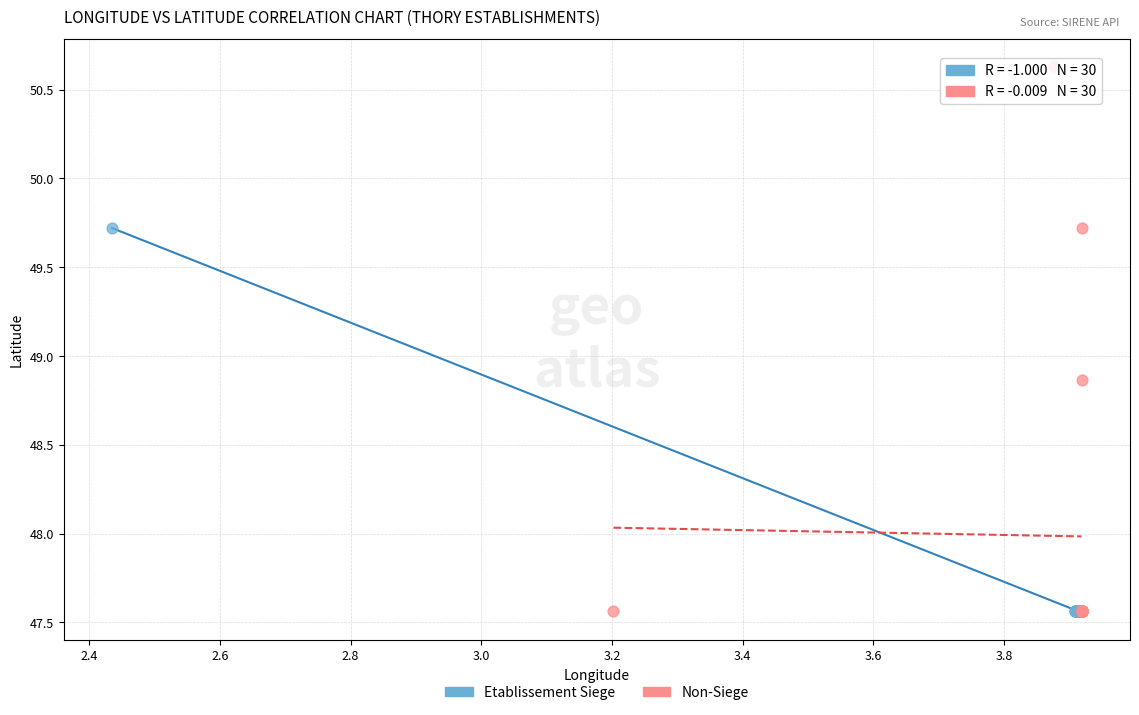

Which series reaches the maximum Y coordinate?

Non-Siege